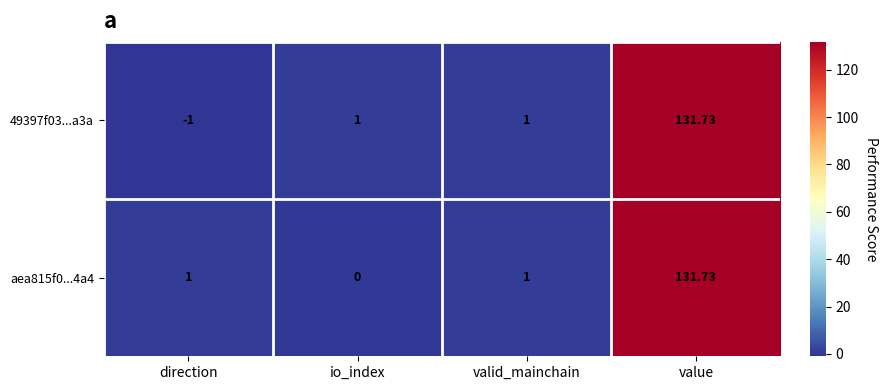

At which category does the chart reach its peak across all series?

value